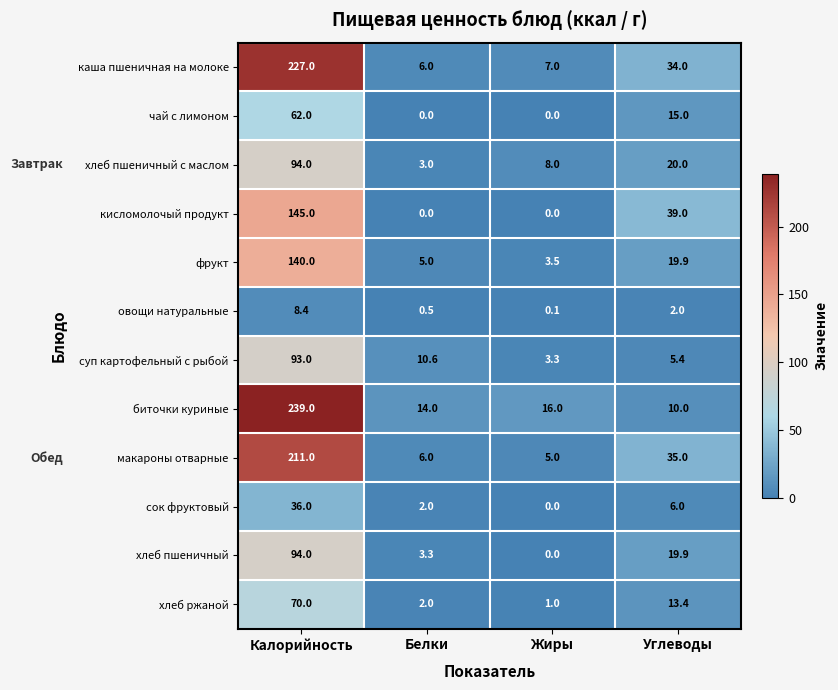

Count the number of categories in the chart.

4